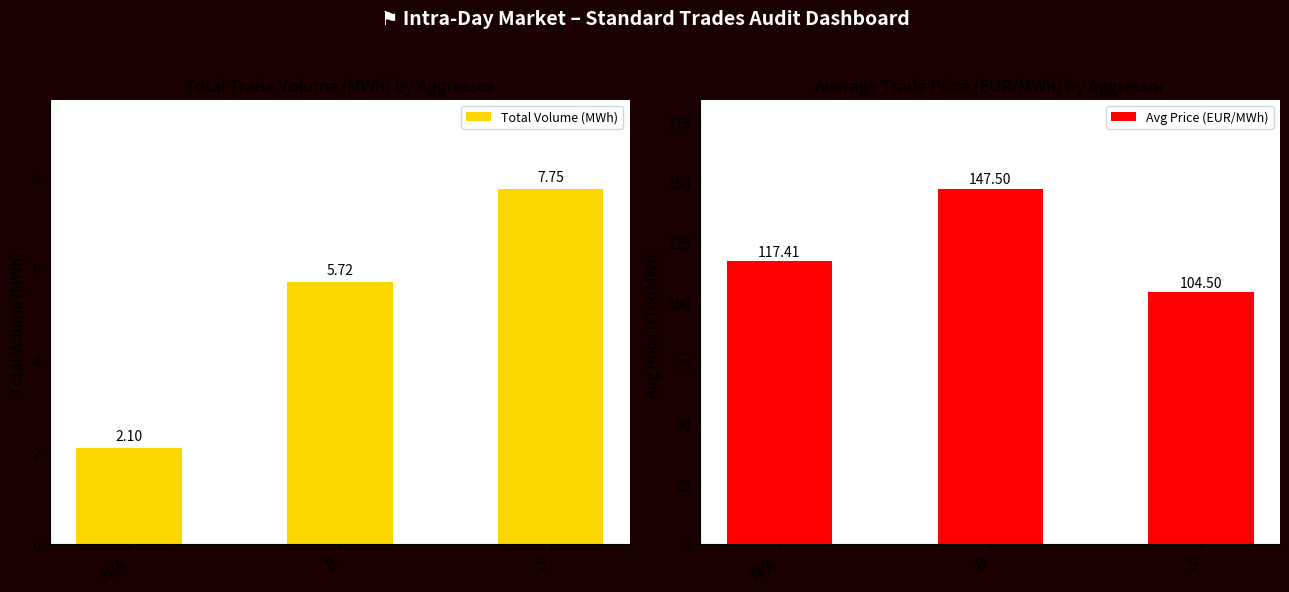

At which label is Total Volume (MWh) closest to 4?

B